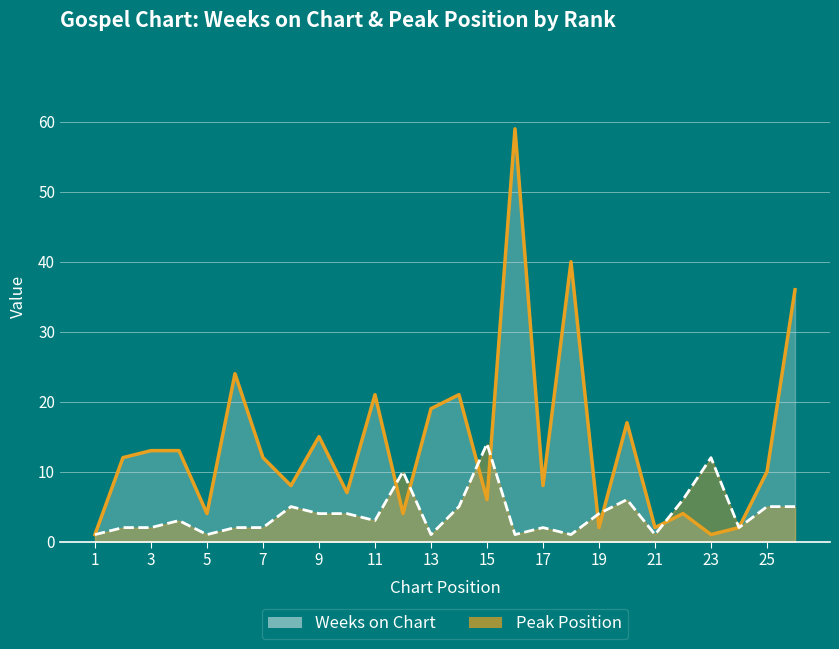

True or false: Peak Position and Weeks on Chart cross at least once.

True